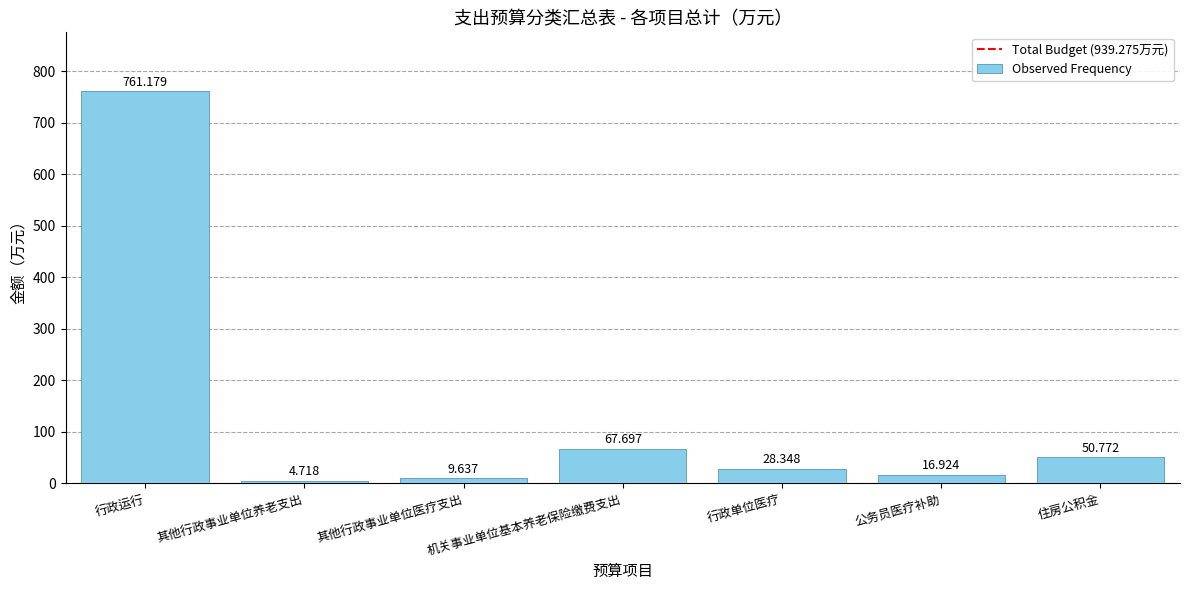

Reading left to right, transcribe all the data shown in this chart.

行政运行=761.2	其他行政事业单位养老支出=4.7	其他行政事业单位医疗支出=9.6	机关事业单位基本养老保险缴费支出=67.7	行政单位医疗=28.3	公务员医疗补助=16.9	住房公积金=50.8